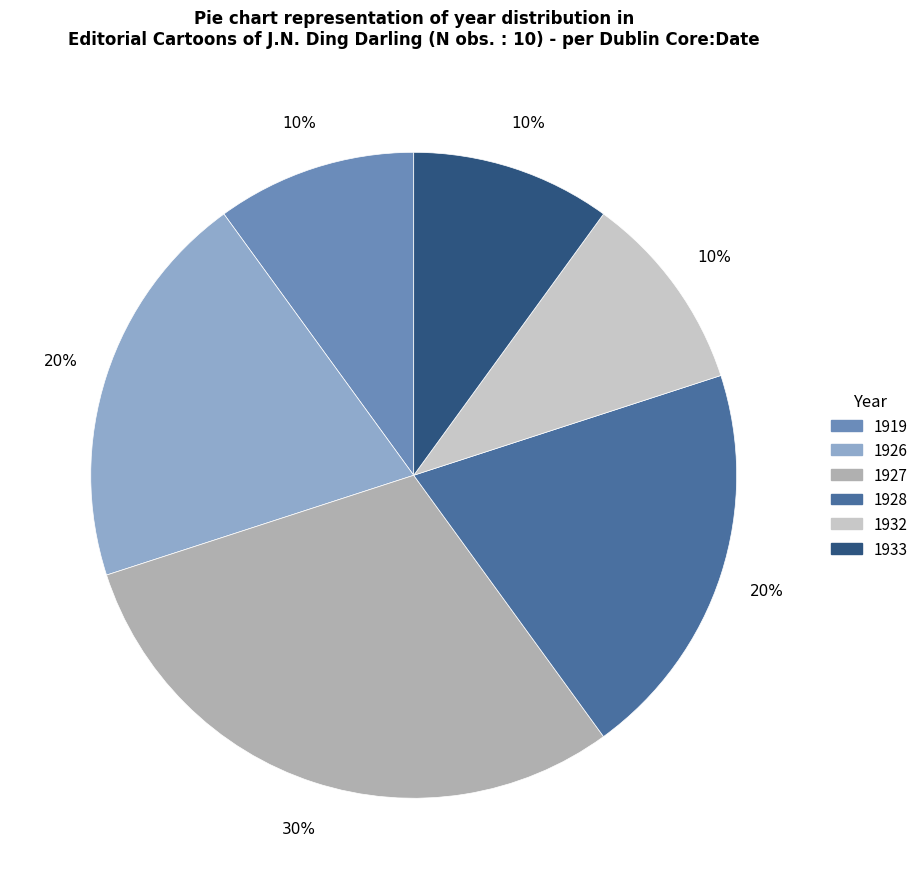

Count the number of slices in the pie.

6